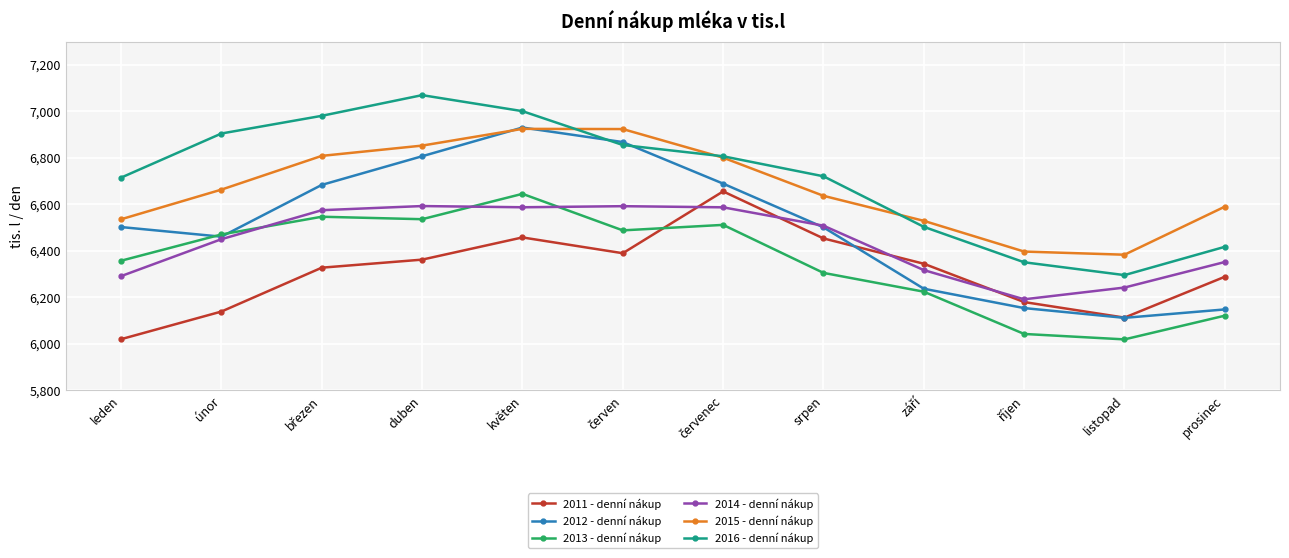

What is the difference between the second highest and minimum values in the 2013 - denní nákup series?

527.8